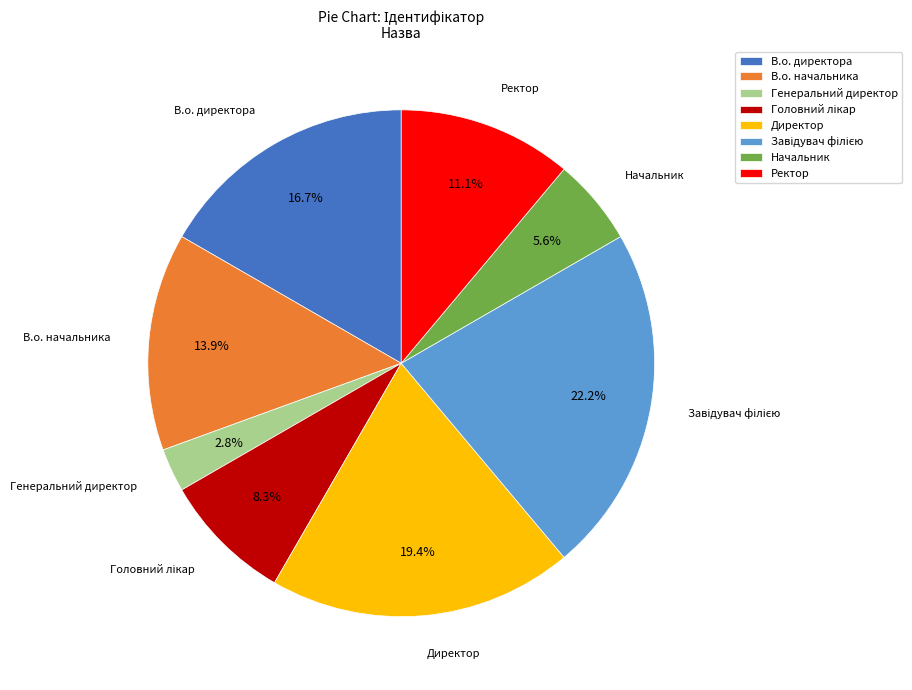

Which slice is the smallest?

Генеральний директор